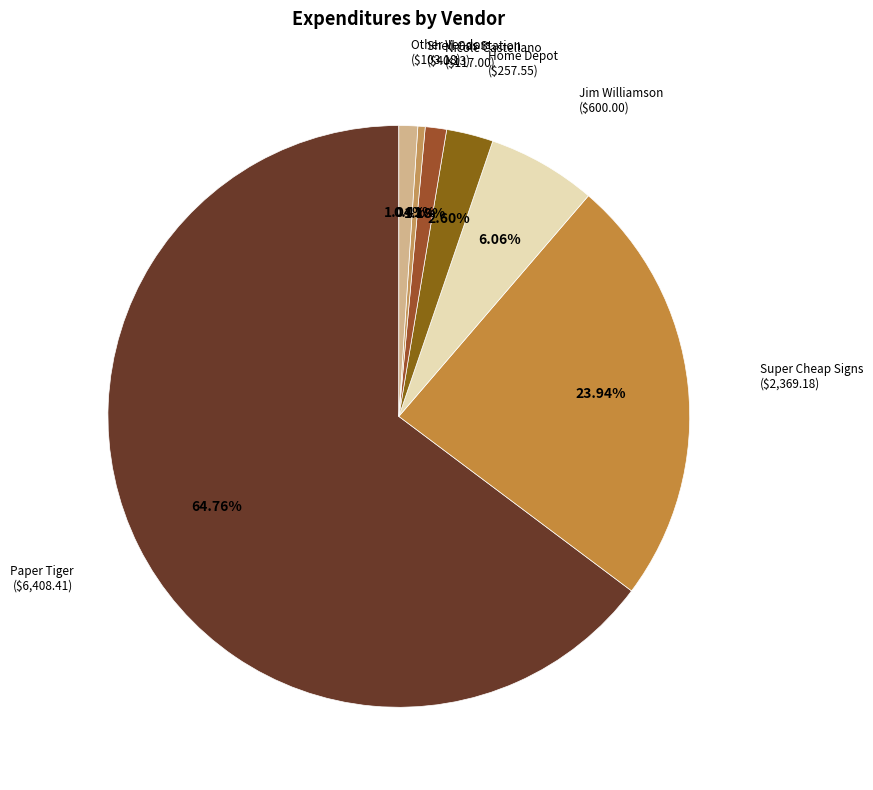

How many segments does this pie chart have?

7